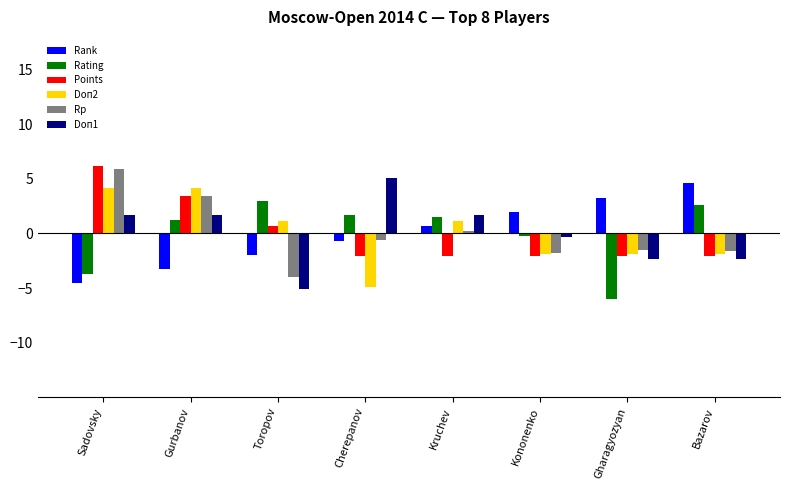

What is the smallest value displayed?

-6.0